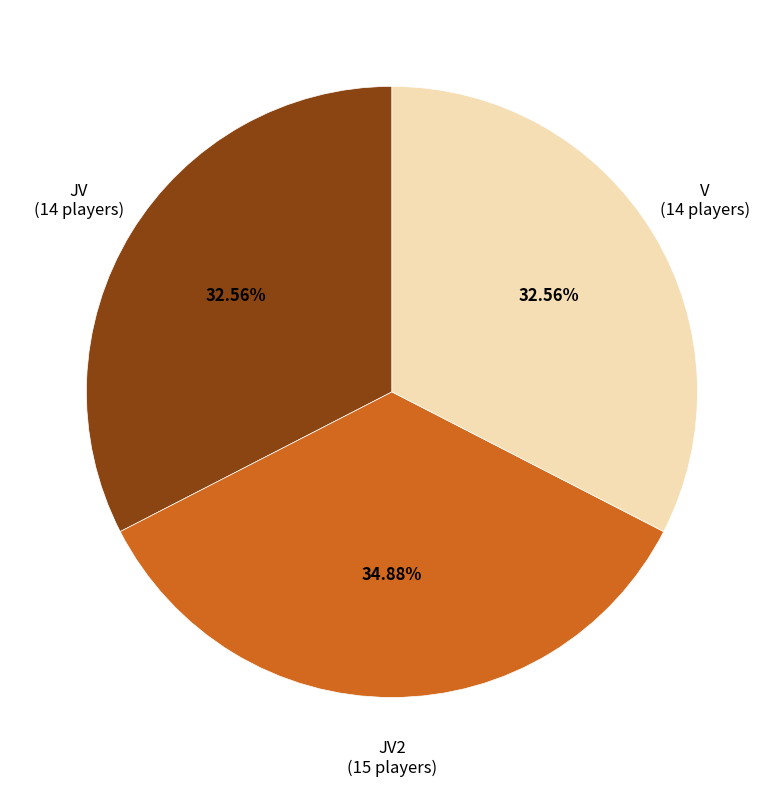

To the nearest percent, what is the difference between the largest and smallest slice percentages?

2%